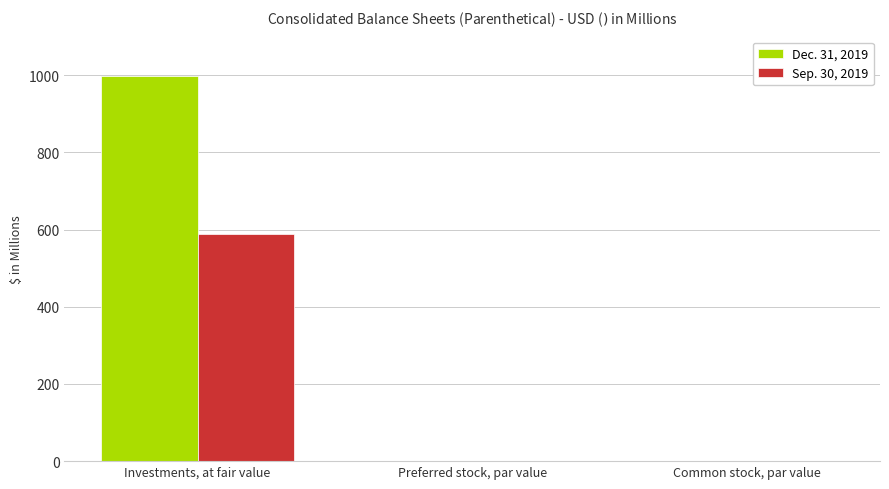

Which series has the largest total across all categories?

Dec. 31, 2019